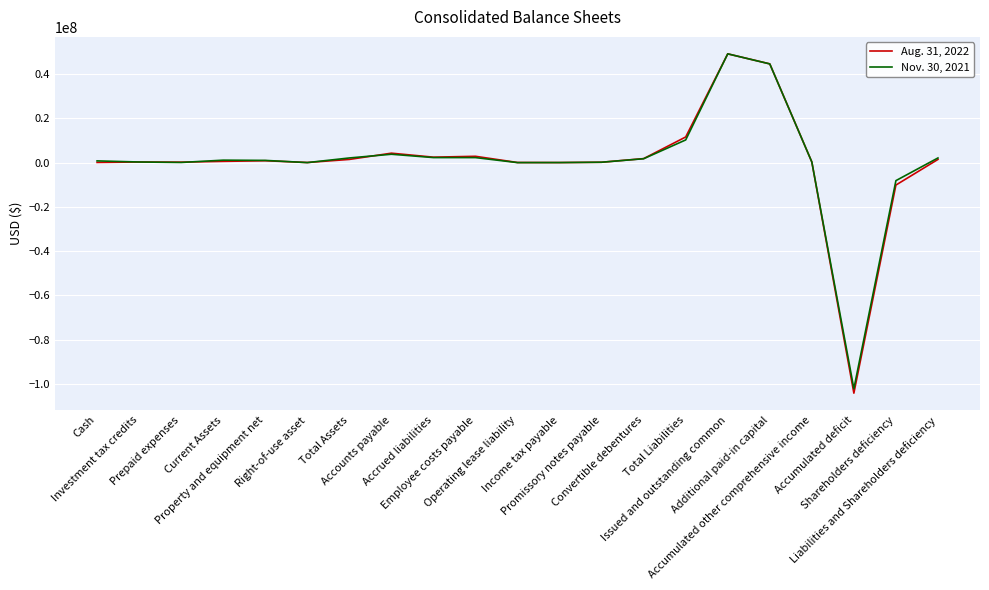

How many lines are shown in the chart?

2